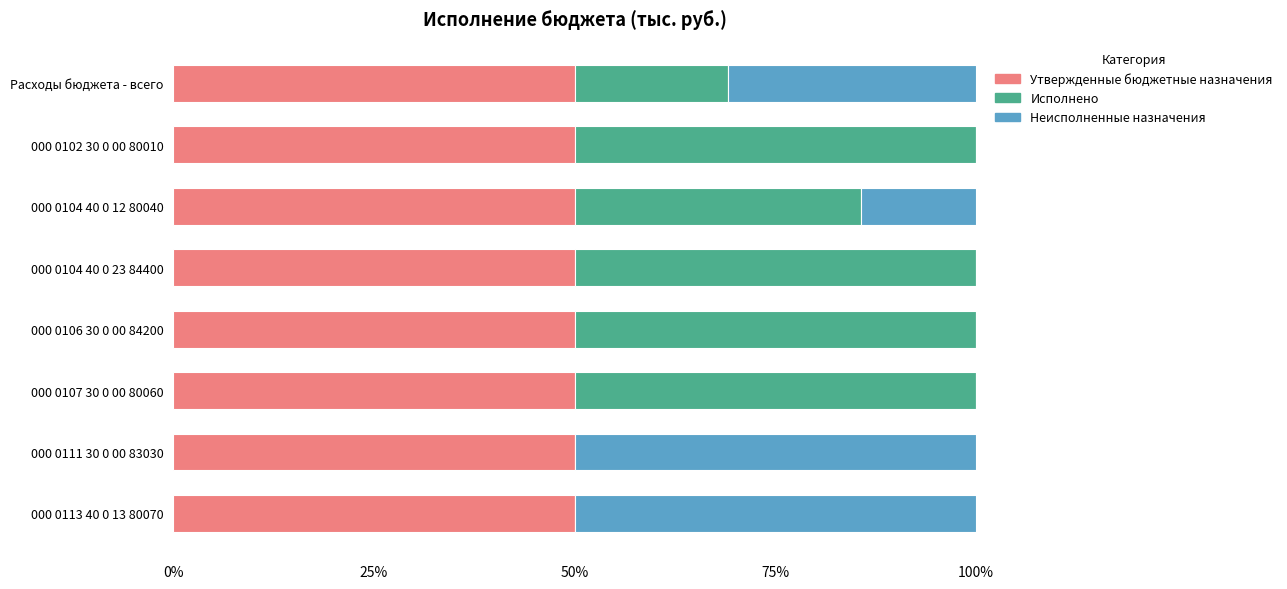

The Утвержденные бюджетные назначения series shows 27.1 at 000 0106 30 0 00 84200. True or false?

False